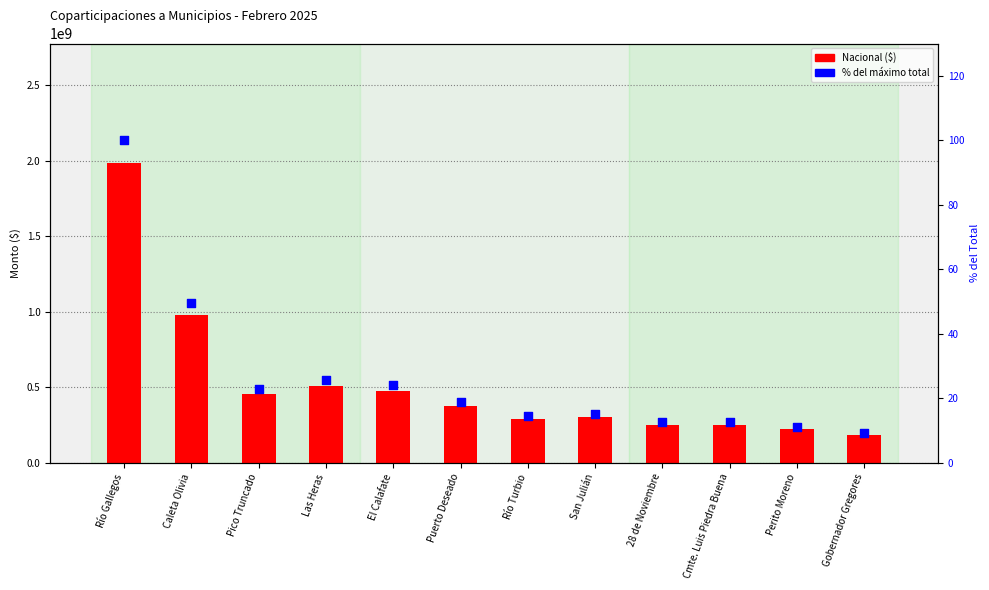

Which series contains the highest Y value?

Nacional